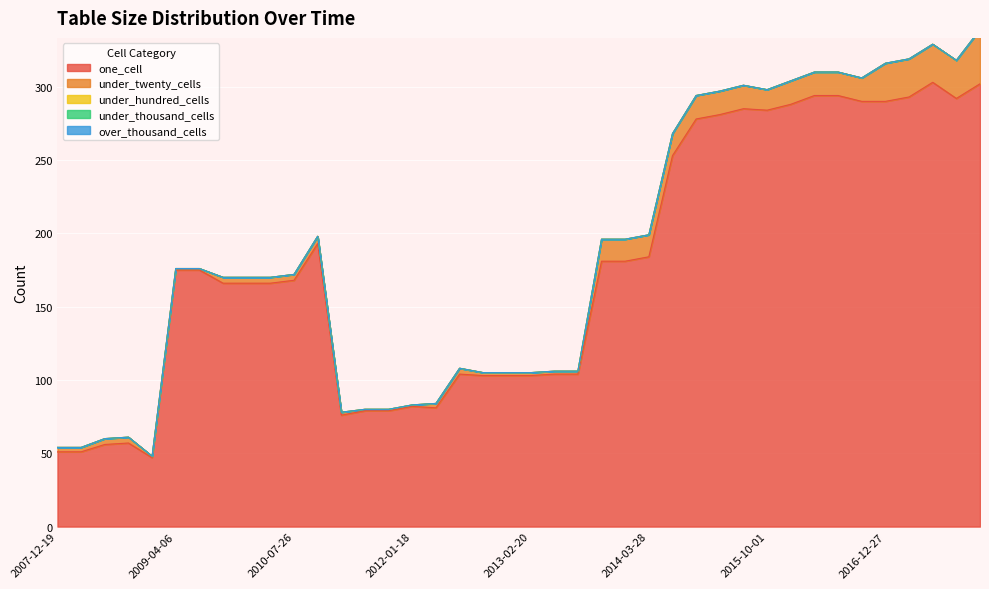

Which series changed the most between 2009-09-25 and 2012-01-18?

one_cell